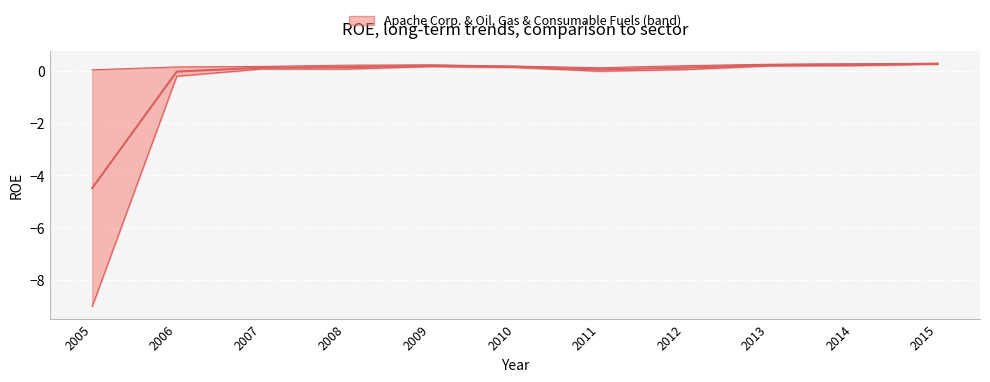

Does the chart display data point markers on the line(s)?

No